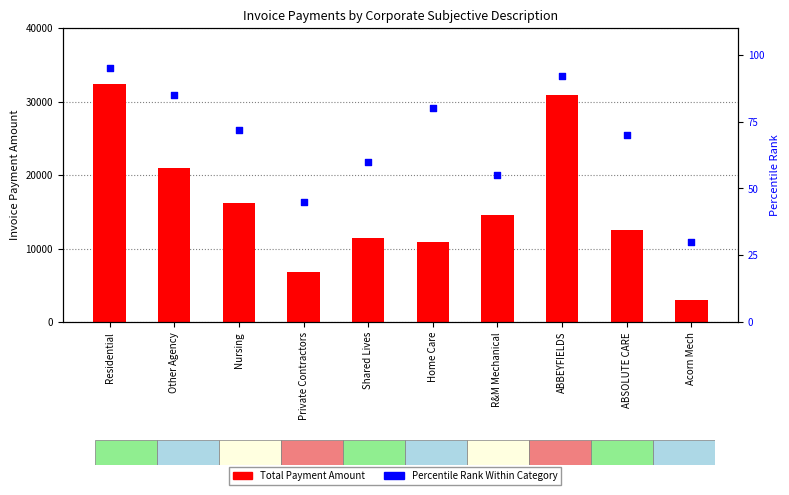

At how many categories does at least one series exceed 26166?

2